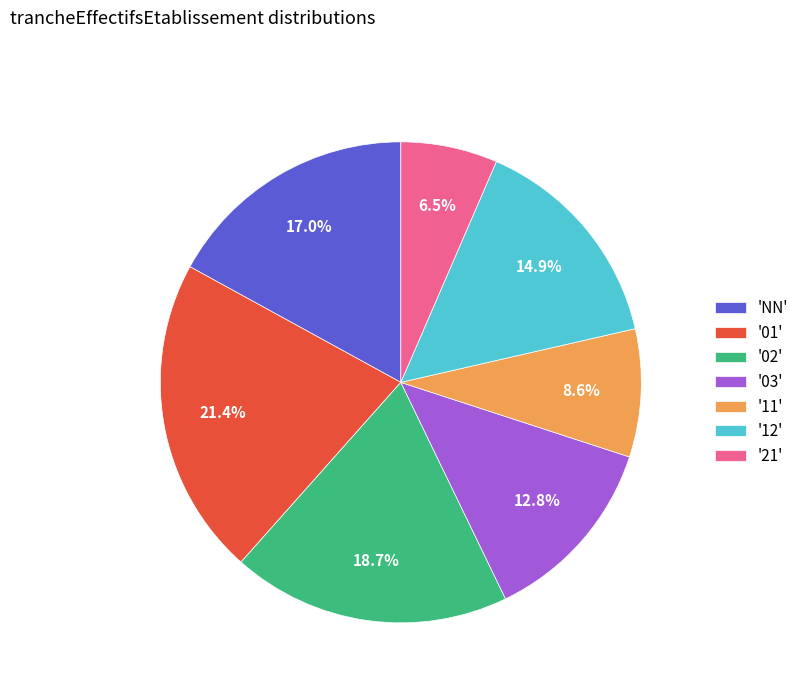

Does '12' account for over 50% of the chart?

No